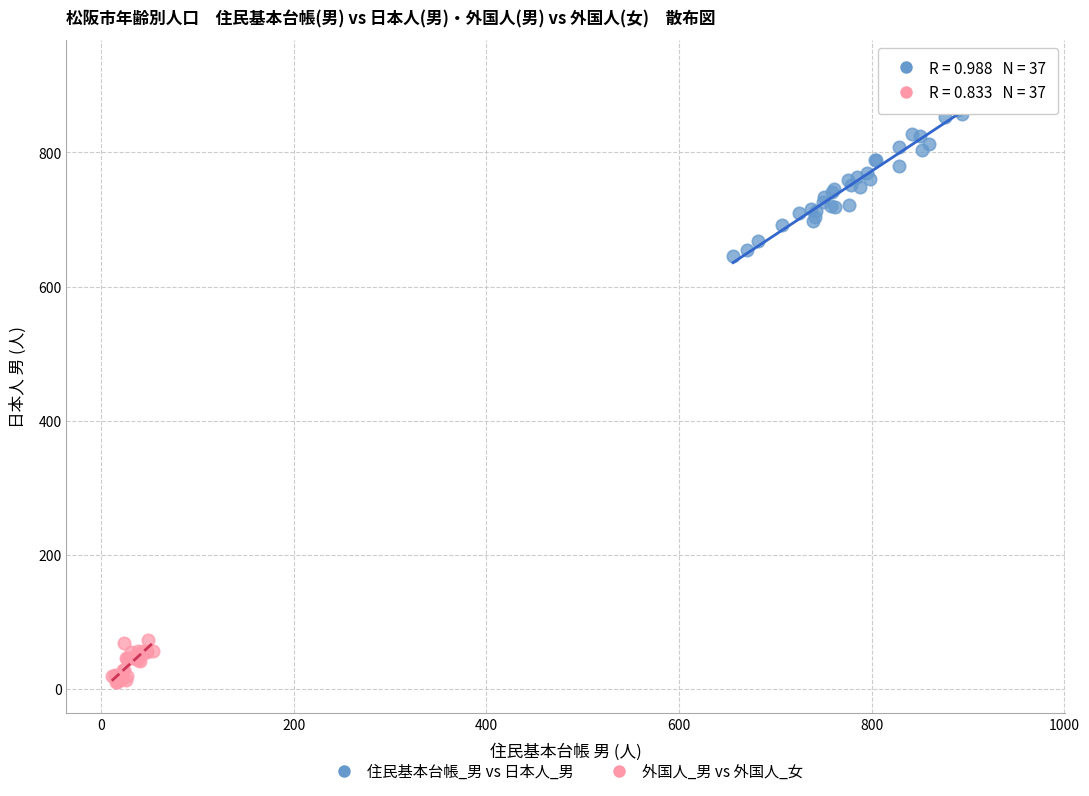

Which series contains the highest Y value?

住民基本台帳_男 vs 日本人_男